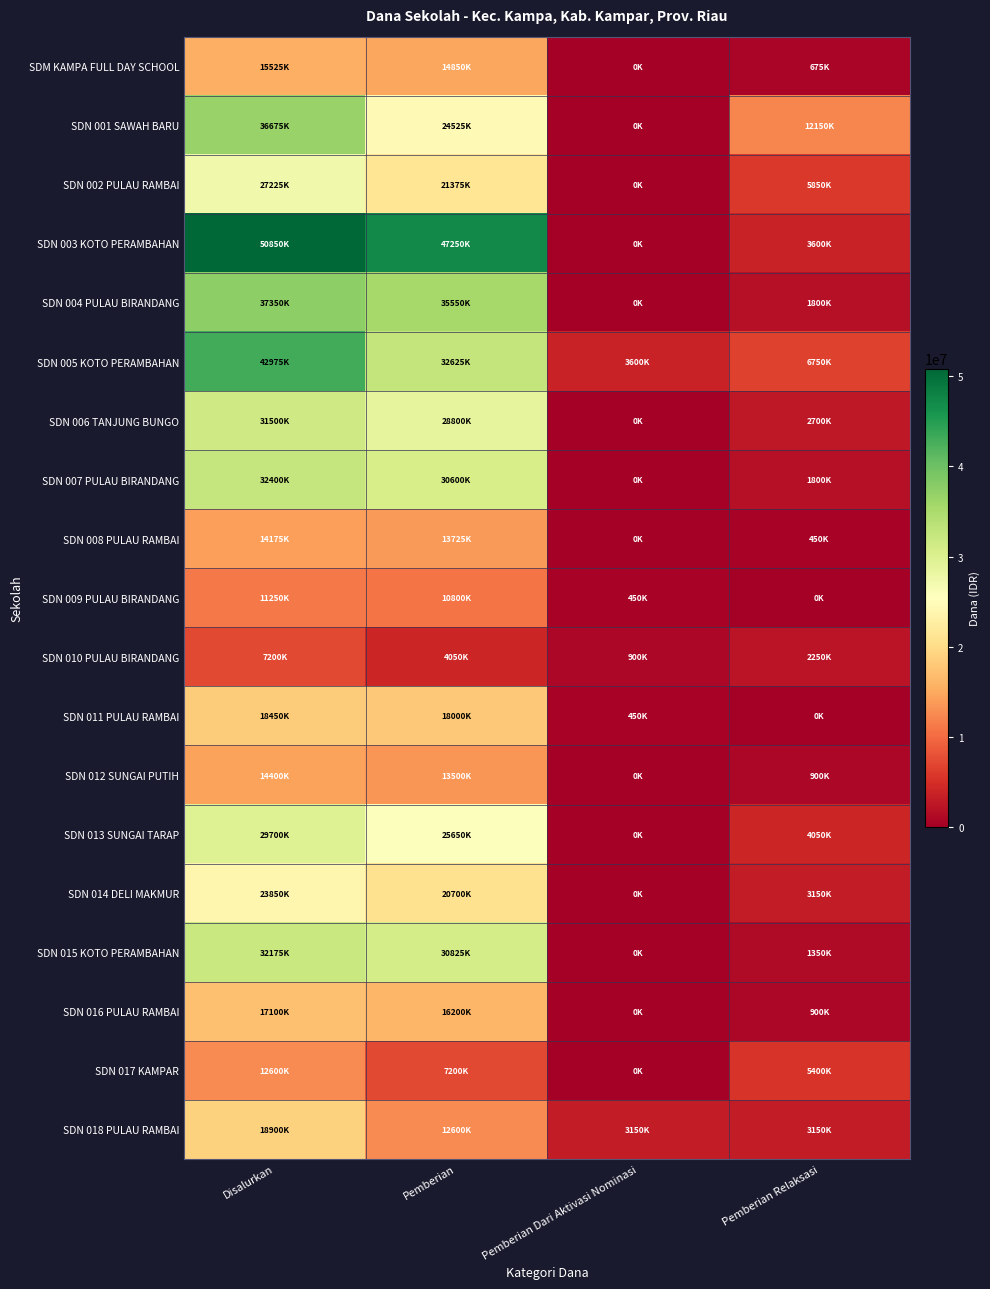

Reading right to left, extract all data points from this chart.

SDM KAMPA FULL DAY SCHOOL: Pemberian Relaksasi=675000	Pemberian Dari Aktivasi Nominasi=0	Pemberian=14850000	Disalurkan=15525000
SDN 001 SAWAH BARU: Pemberian Relaksasi=12150000	Pemberian Dari Aktivasi Nominasi=0	Pemberian=24525000	Disalurkan=36675000
SDN 002 PULAU RAMBAI: Pemberian Relaksasi=5850000	Pemberian Dari Aktivasi Nominasi=0	Pemberian=21375000	Disalurkan=27225000
SDN 003 KOTO PERAMBAHAN: Pemberian Relaksasi=3600000	Pemberian Dari Aktivasi Nominasi=0	Pemberian=47250000	Disalurkan=50850000
SDN 004 PULAU BIRANDANG: Pemberian Relaksasi=1800000	Pemberian Dari Aktivasi Nominasi=0	Pemberian=35550000	Disalurkan=37350000
SDN 005 KOTO PERAMBAHAN: Pemberian Relaksasi=6750000	Pemberian Dari Aktivasi Nominasi=3600000	Pemberian=32625000	Disalurkan=42975000
SDN 006 TANJUNG BUNGO: Pemberian Relaksasi=2700000	Pemberian Dari Aktivasi Nominasi=0	Pemberian=28800000	Disalurkan=31500000
SDN 007 PULAU BIRANDANG: Pemberian Relaksasi=1800000	Pemberian Dari Aktivasi Nominasi=0	Pemberian=30600000	Disalurkan=32400000
SDN 008 PULAU RAMBAI: Pemberian Relaksasi=450000	Pemberian Dari Aktivasi Nominasi=0	Pemberian=13725000	Disalurkan=14175000
SDN 009 PULAU BIRANDANG: Pemberian Relaksasi=0	Pemberian Dari Aktivasi Nominasi=450000	Pemberian=10800000	Disalurkan=11250000
SDN 010 PULAU BIRANDANG: Pemberian Relaksasi=2250000	Pemberian Dari Aktivasi Nominasi=900000	Pemberian=4050000	Disalurkan=7200000
SDN 011 PULAU RAMBAI: Pemberian Relaksasi=0	Pemberian Dari Aktivasi Nominasi=450000	Pemberian=18000000	Disalurkan=18450000
SDN 012 SUNGAI PUTIH: Pemberian Relaksasi=900000	Pemberian Dari Aktivasi Nominasi=0	Pemberian=13500000	Disalurkan=14400000
SDN 013 SUNGAI TARAP: Pemberian Relaksasi=4050000	Pemberian Dari Aktivasi Nominasi=0	Pemberian=25650000	Disalurkan=29700000
SDN 014 DELI MAKMUR: Pemberian Relaksasi=3150000	Pemberian Dari Aktivasi Nominasi=0	Pemberian=20700000	Disalurkan=23850000
SDN 015 KOTO PERAMBAHAN: Pemberian Relaksasi=1350000	Pemberian Dari Aktivasi Nominasi=0	Pemberian=30825000	Disalurkan=32175000
SDN 016 PULAU RAMBAI: Pemberian Relaksasi=900000	Pemberian Dari Aktivasi Nominasi=0	Pemberian=16200000	Disalurkan=17100000
SDN 017 KAMPAR: Pemberian Relaksasi=5400000	Pemberian Dari Aktivasi Nominasi=0	Pemberian=7200000	Disalurkan=12600000
SDN 018 PULAU RAMBAI: Pemberian Relaksasi=3150000	Pemberian Dari Aktivasi Nominasi=3150000	Pemberian=12600000	Disalurkan=18900000